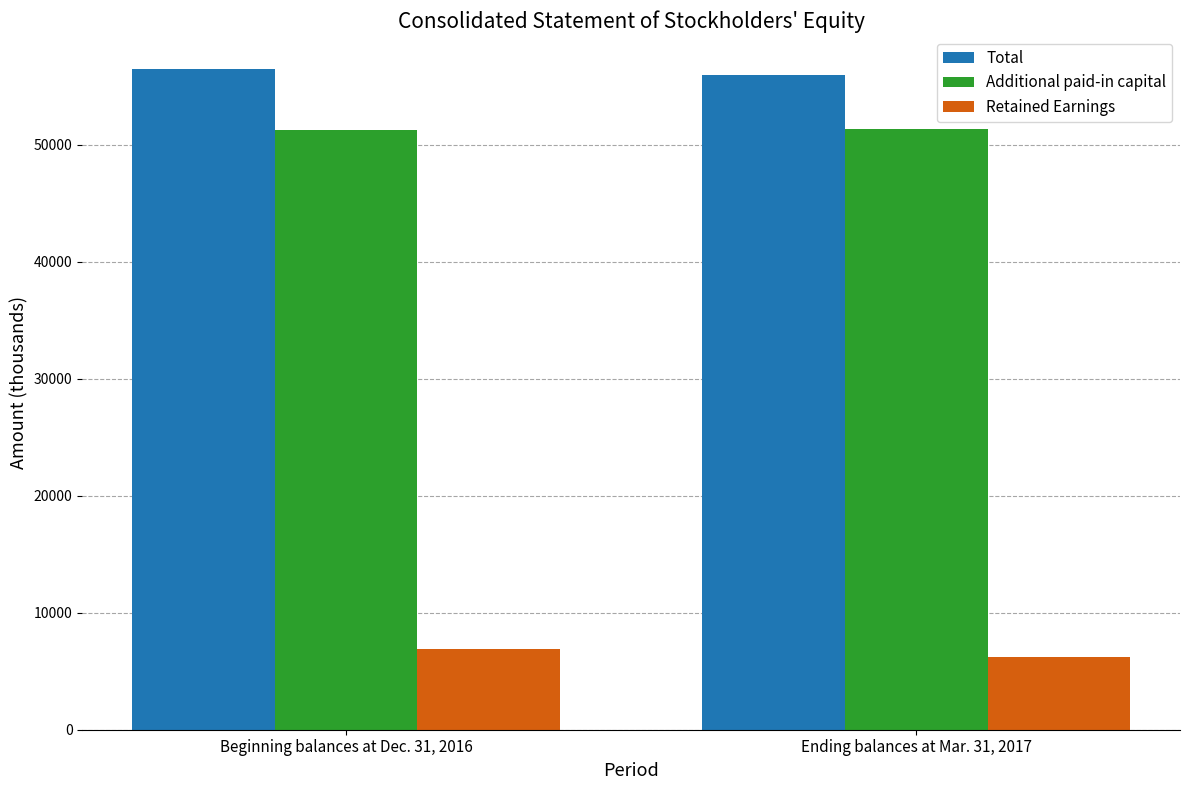

How many Retained Earnings values are between 6258 and 6860?

2